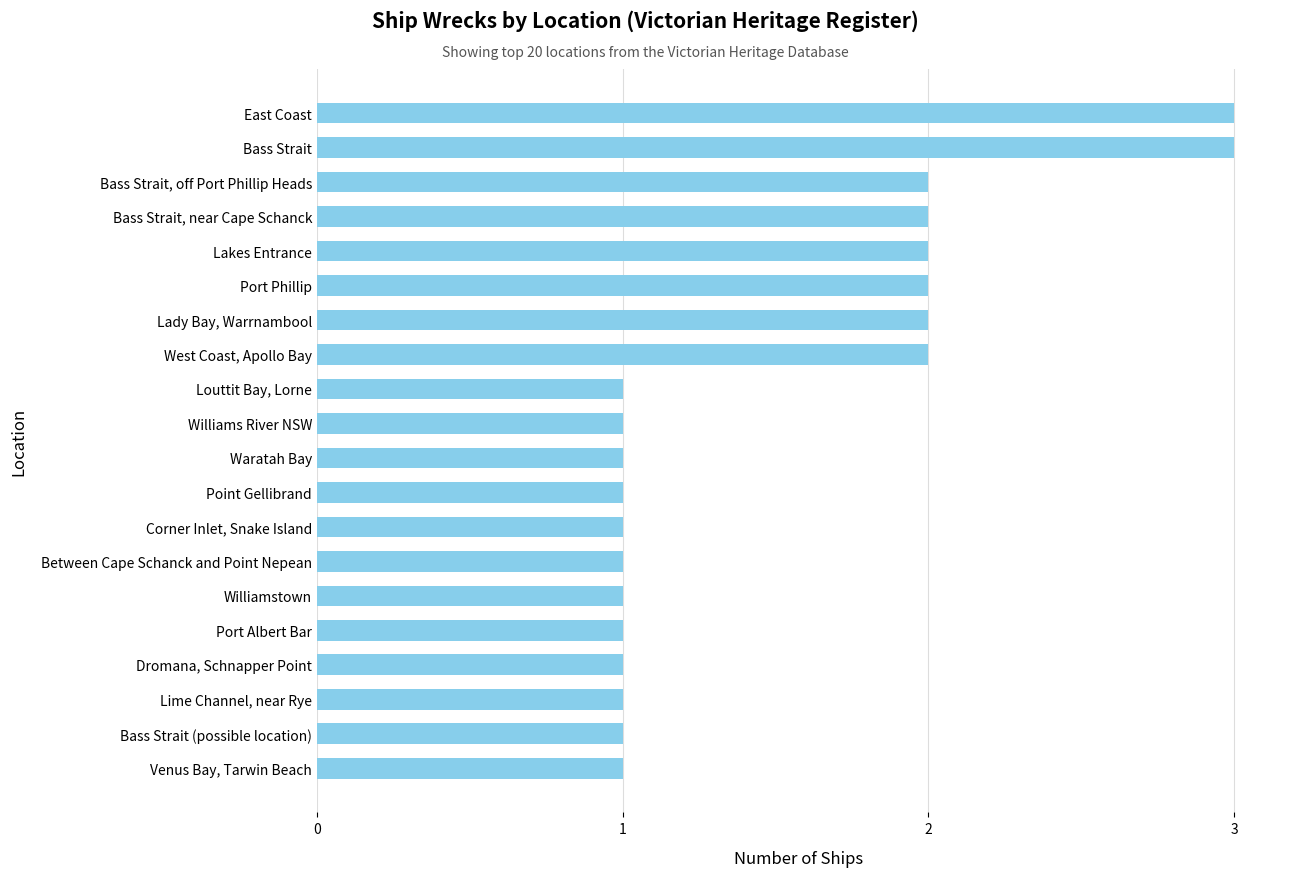

The chart shows a value of 2 at Lakes Entrance. True or false?

True